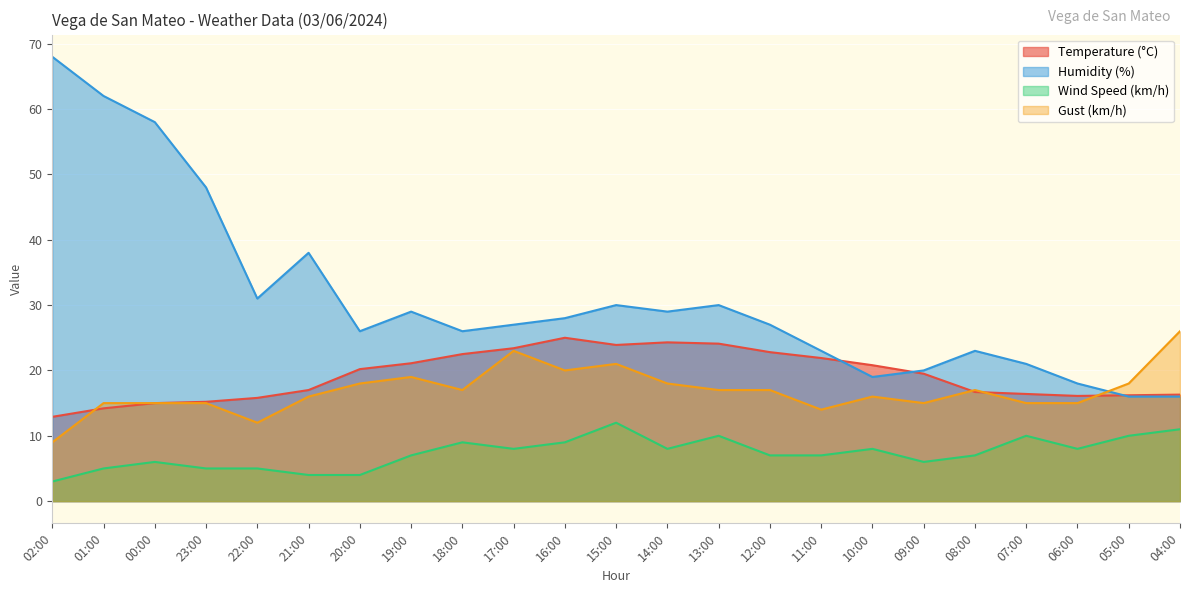

What is the difference between the second highest and second lowest values in the Gust (km/h) series?

11.0